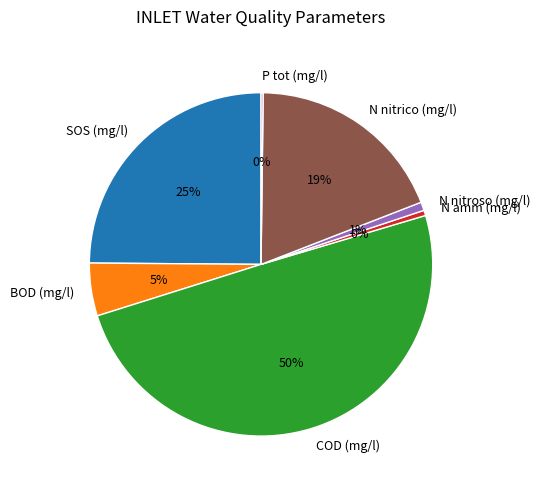

To the nearest percent, what is the combined percentage of N nitrico (mg/l) and N nitroso (mg/l)?

20%